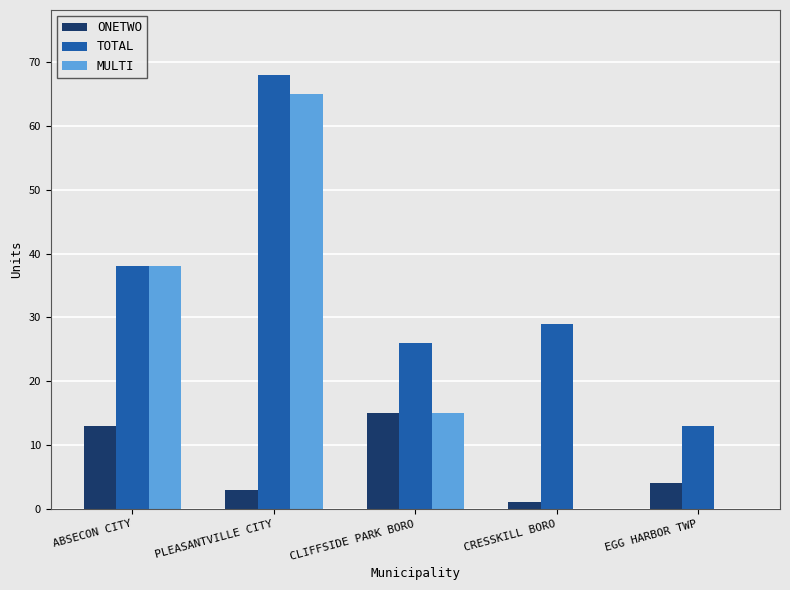

Are the bars grouped side by side (vs. stacked)?

Yes